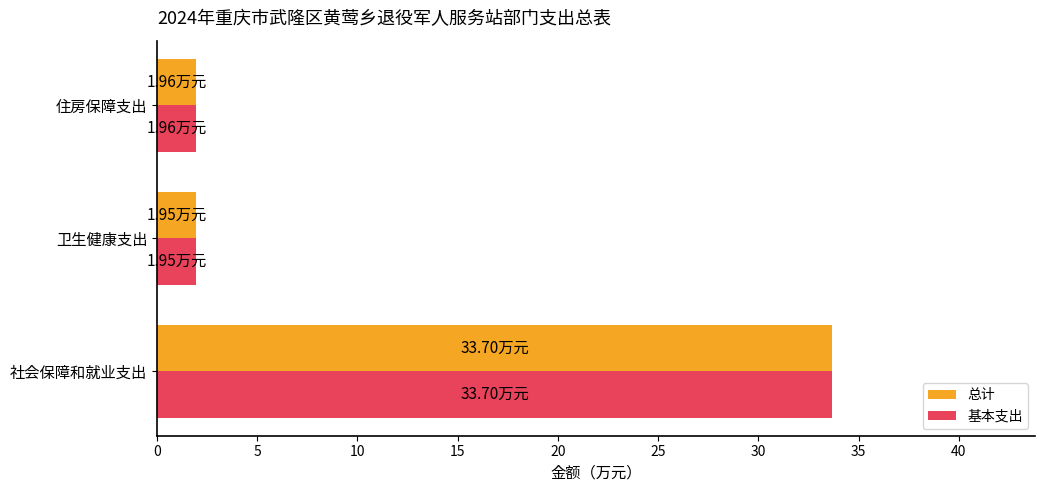

At which category is the sum across all series the highest?

社会保障和就业支出